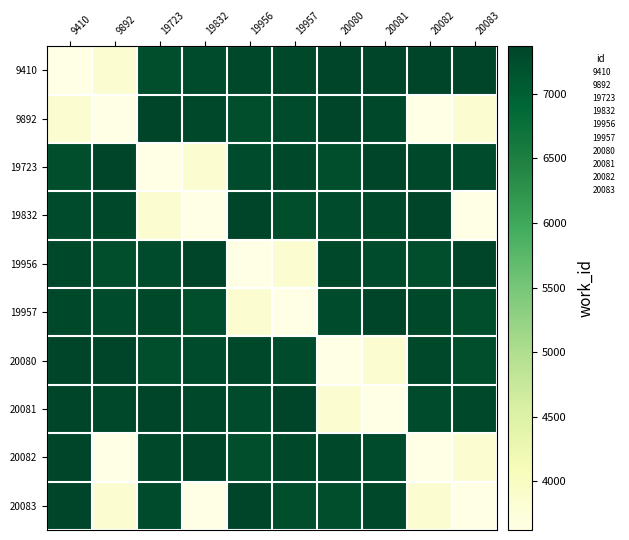

At how many categories does at least one series exceed 5084?

10